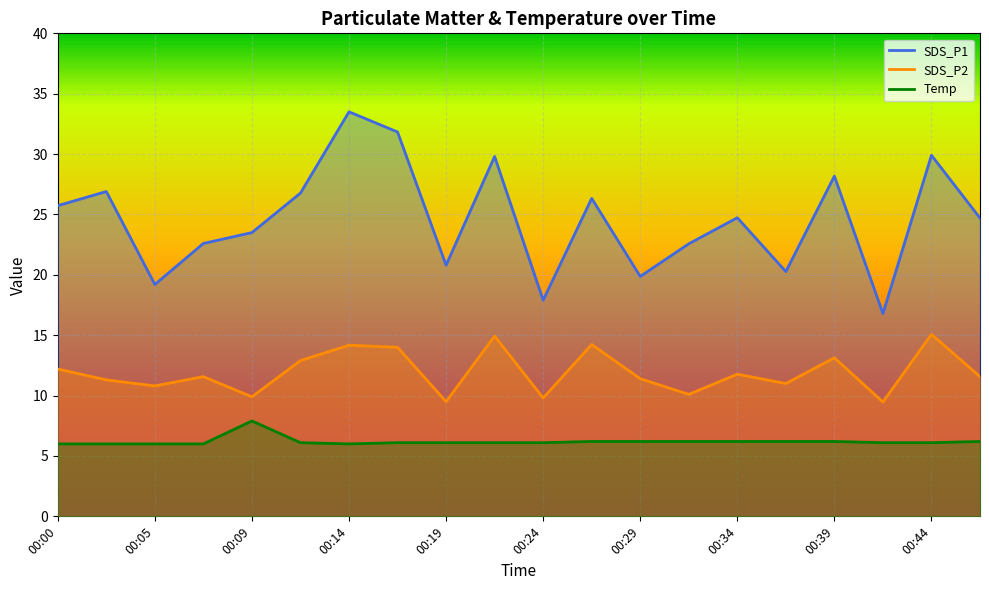

Reading left to right, extract all data points from this chart.

SDS_P1: 00:00=25.7	00:02=26.9	00:05=19.2	00:07=22.6	00:09=23.5	00:12=26.8	00:14=33.5	00:17=31.8	00:19=20.8	00:22=29.8	00:24=17.9	00:27=26.3	00:29=19.9	00:32=22.6	00:34=24.7	00:36=20.3	00:39=28.2	00:41=16.8	00:44=29.9	00:46=24.7
SDS_P2: 00:00=12.2	00:02=11.3	00:05=10.8	00:07=11.6	00:09=9.9	00:12=12.9	00:14=14.2	00:17=14.0	00:19=9.5	00:22=14.9	00:24=9.8	00:27=14.2	00:29=11.4	00:32=10.1	00:34=11.8	00:36=11.0	00:39=13.1	00:41=9.5	00:44=15.1	00:46=11.6
Temp: 00:00=6.0	00:02=6.0	00:05=6.0	00:07=6.0	00:09=7.9	00:12=6.1	00:14=6.0	00:17=6.1	00:19=6.1	00:22=6.1	00:24=6.1	00:27=6.2	00:29=6.2	00:32=6.2	00:34=6.2	00:36=6.2	00:39=6.2	00:41=6.1	00:44=6.1	00:46=6.2